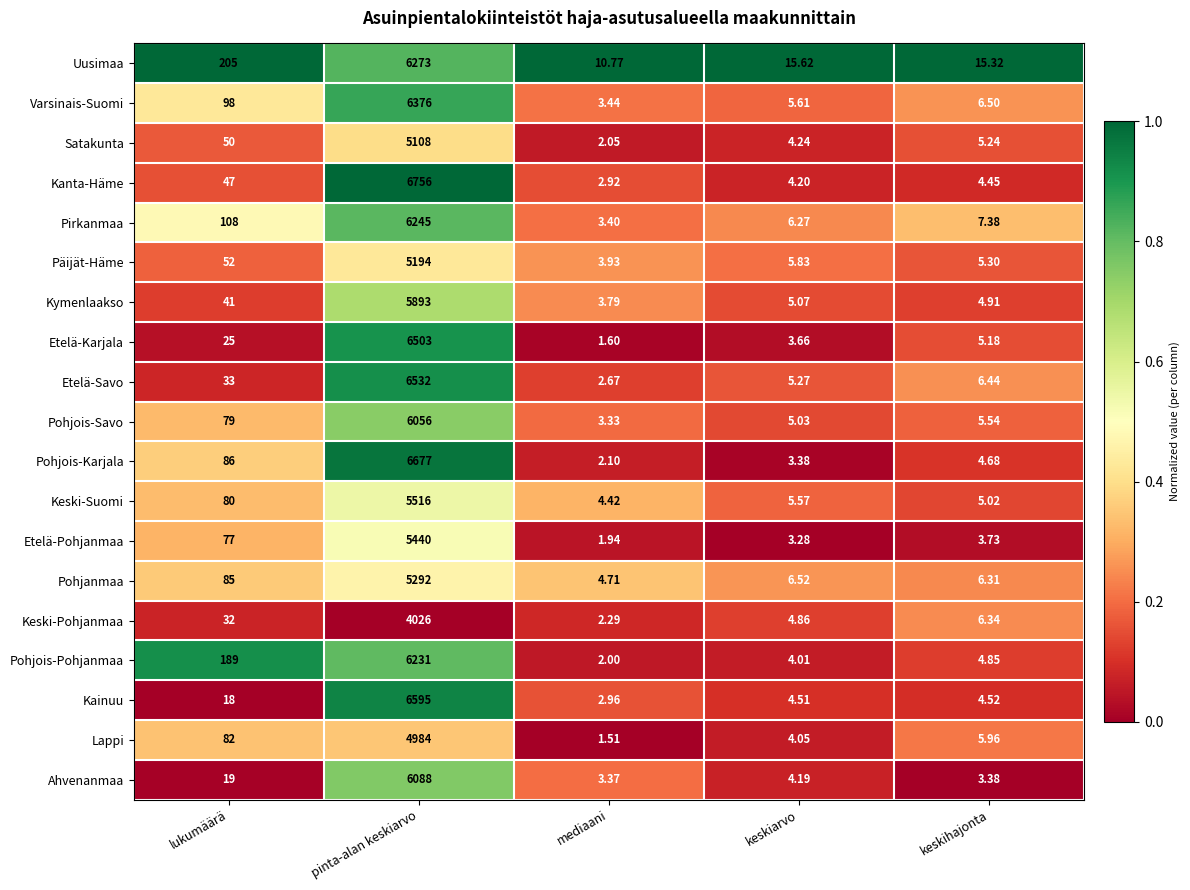

How many series are shown in this chart?

19